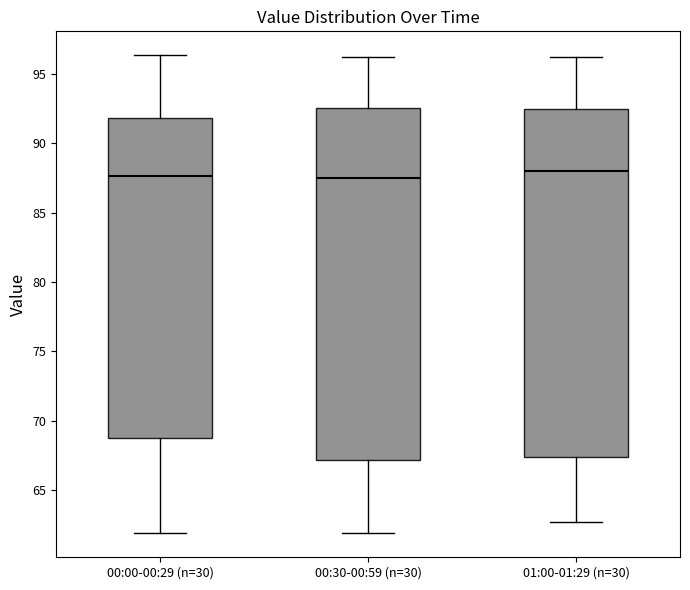

Reading left to right, transcribe this box plot: for each box, give where its median line is, the range the box spans, and where its two whiskers end, as read against the y-axis. The values are not printed on the chart, so give them approximately, as read against the axis.

00:00-00:29 (n=30): median 87.5, box 69.0 to 92.0, whiskers 62.0 to 96.5
00:30-00:59 (n=30): median 87.5, box 67.0 to 92.5, whiskers 62.0 to 96.0
01:00-01:29 (n=30): median 88.0, box 67.5 to 92.5, whiskers 62.5 to 96.0